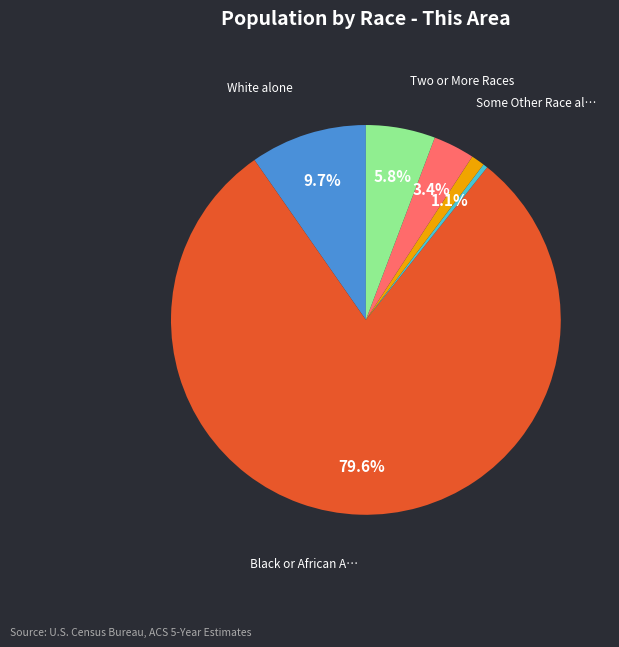

To the nearest percent, what is the difference between the largest and smallest slice percentages?

80%